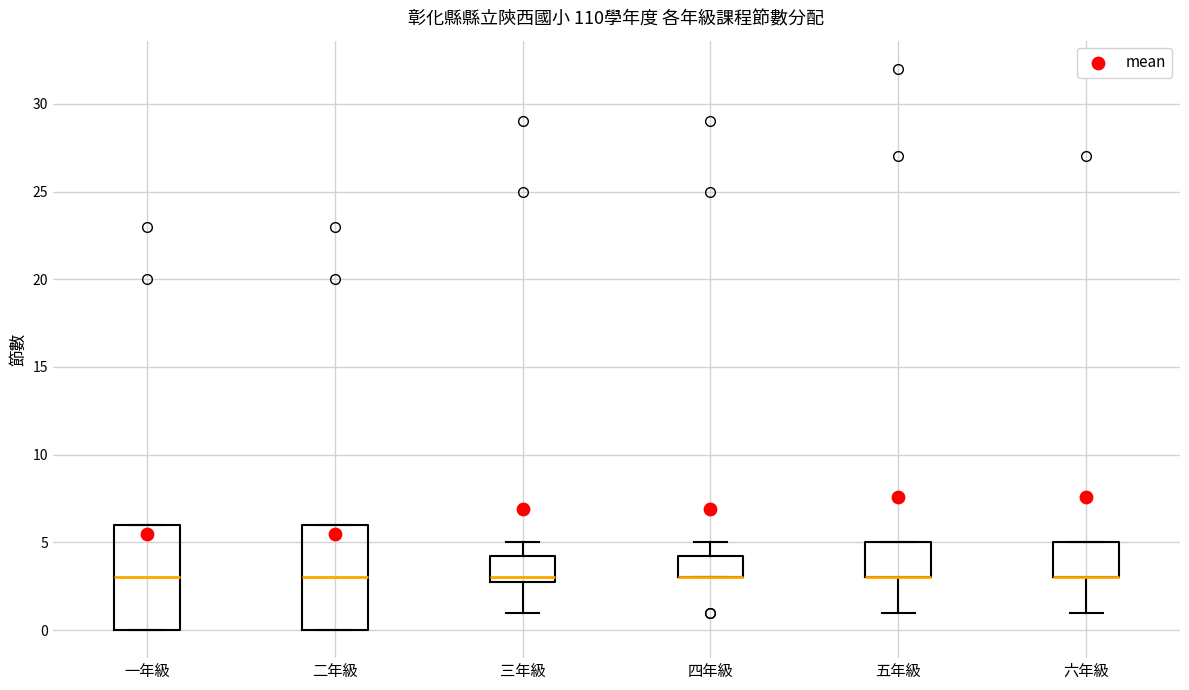

Reading left to right, transcribe this box plot: for each box, give where its median line is, the range the box spans, and where its two whiskers end, as read against the y-axis. The values are not printed on the chart, so give them approximately, as read against the axis.

一年級: median 3.0, box 0.0 to 6.0, whiskers 0.0 to 6.0
二年級: median 3.0, box 0.0 to 6.0, whiskers 0.0 to 6.0
三年級: median 3.0 (just above the box's lower edge), box 3.0 to 4.5, whiskers 1.0 to 5.0
四年級: median 3.0 (drawn on the box's lower edge), box 3.0 to 4.5, whiskers 3.0 to 5.0
五年級: median 3.0 (drawn on the box's lower edge), box 3.0 to 5.0, whiskers 1.0 to 5.0
六年級: median 3.0 (drawn on the box's lower edge), box 3.0 to 5.0, whiskers 1.0 to 5.0